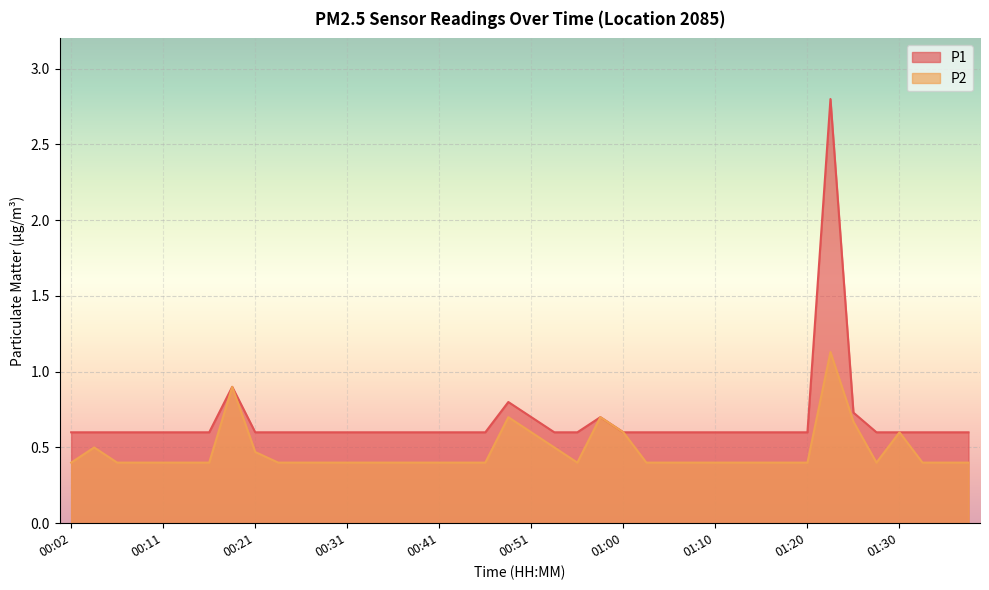

Reading left to right, transcribe all the data shown in this chart.

P1: 0.6	0.6	0.6	0.6	0.6	0.6	0.6	0.9	0.6	0.6	0.6	0.6	0.6	0.6	0.6	0.6	0.6	0.6	0.6	0.8	0.7	0.6	0.6	0.7	0.6	0.6	0.6	0.6	0.6	0.6	0.6	0.6	0.6	2.8	0.7	0.6	0.6	0.6	0.6	0.6
P2: 0.4	0.5	0.4	0.4	0.4	0.4	0.4	0.9	0.5	0.4	0.4	0.4	0.4	0.4	0.4	0.4	0.4	0.4	0.4	0.7	0.6	0.5	0.4	0.7	0.6	0.4	0.4	0.4	0.4	0.4	0.4	0.4	0.4	1.1	0.7	0.4	0.6	0.4	0.4	0.4